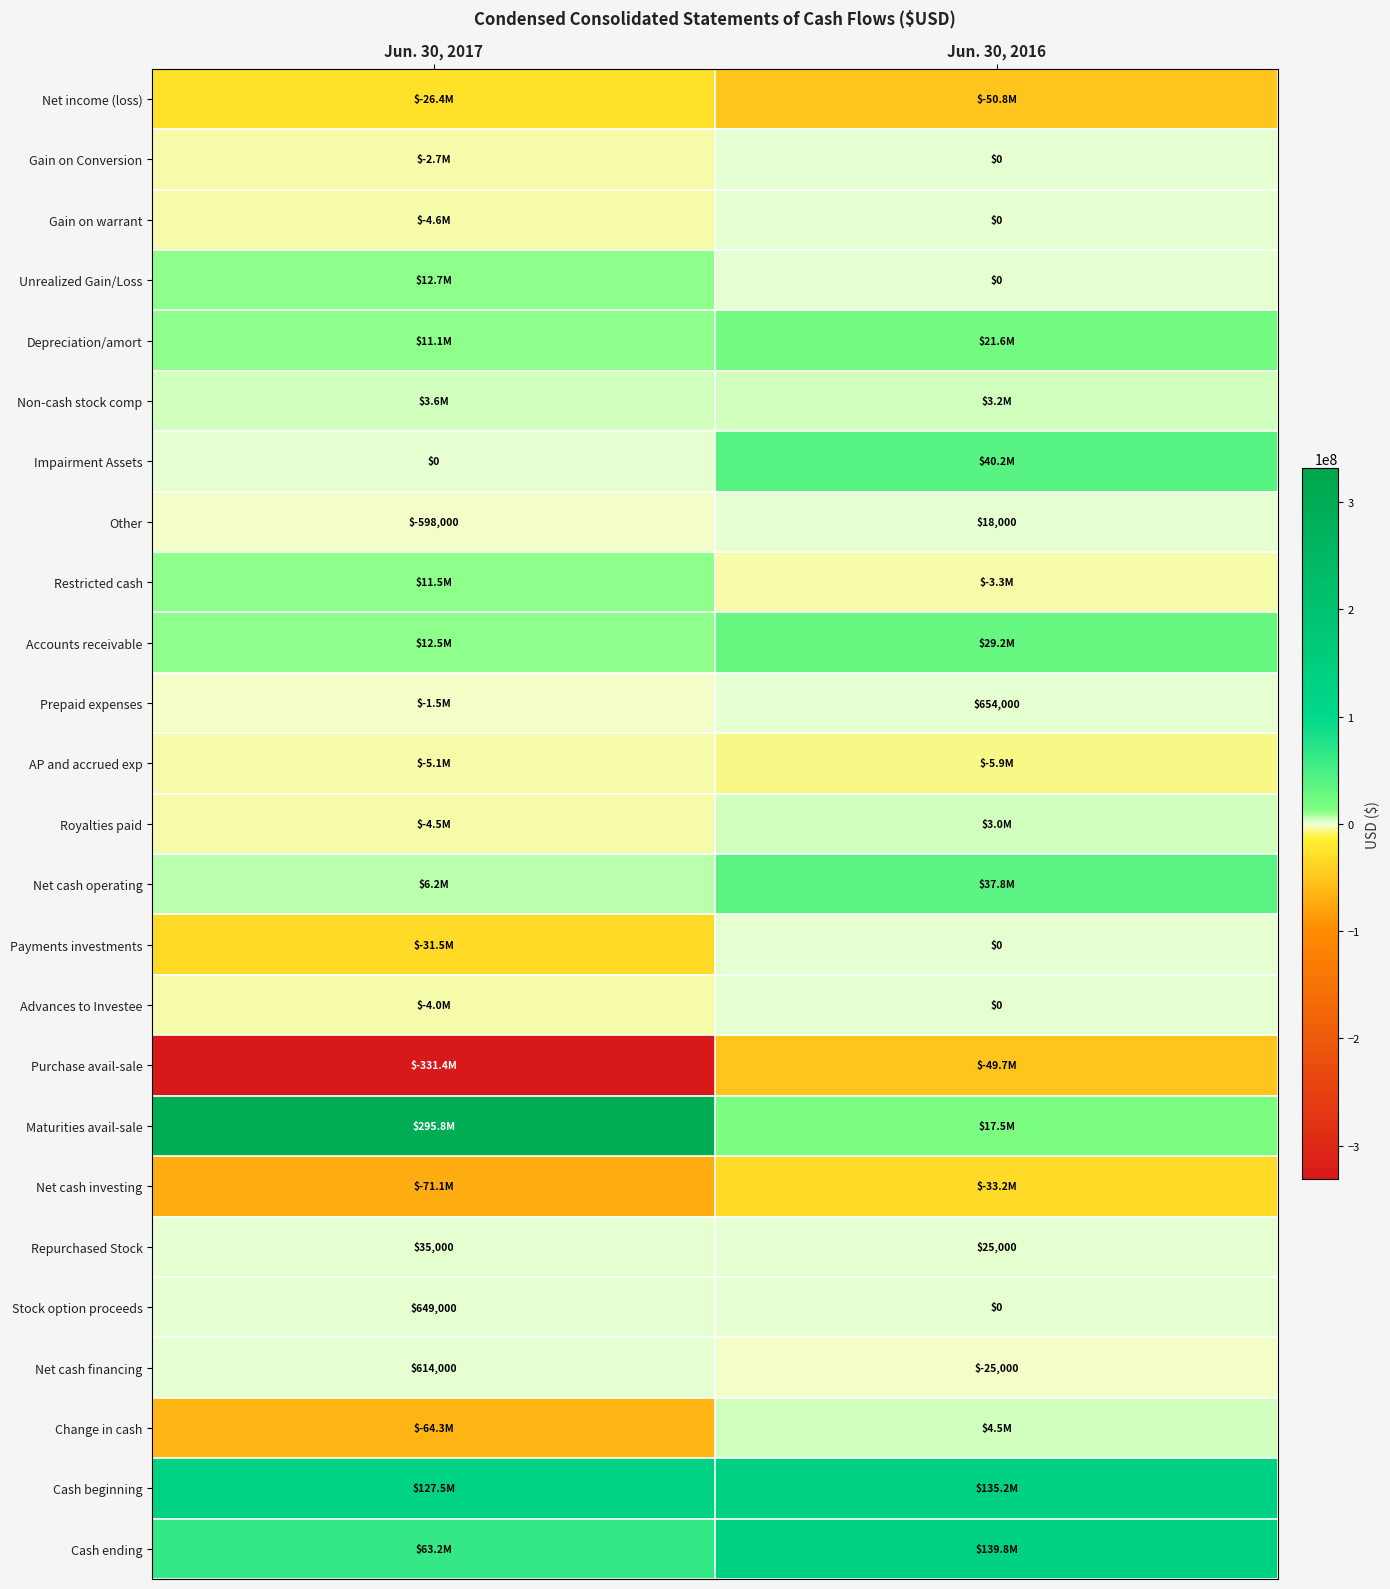

What is the spread (max minus min) of values at Jun. 30, 2016?

190590000